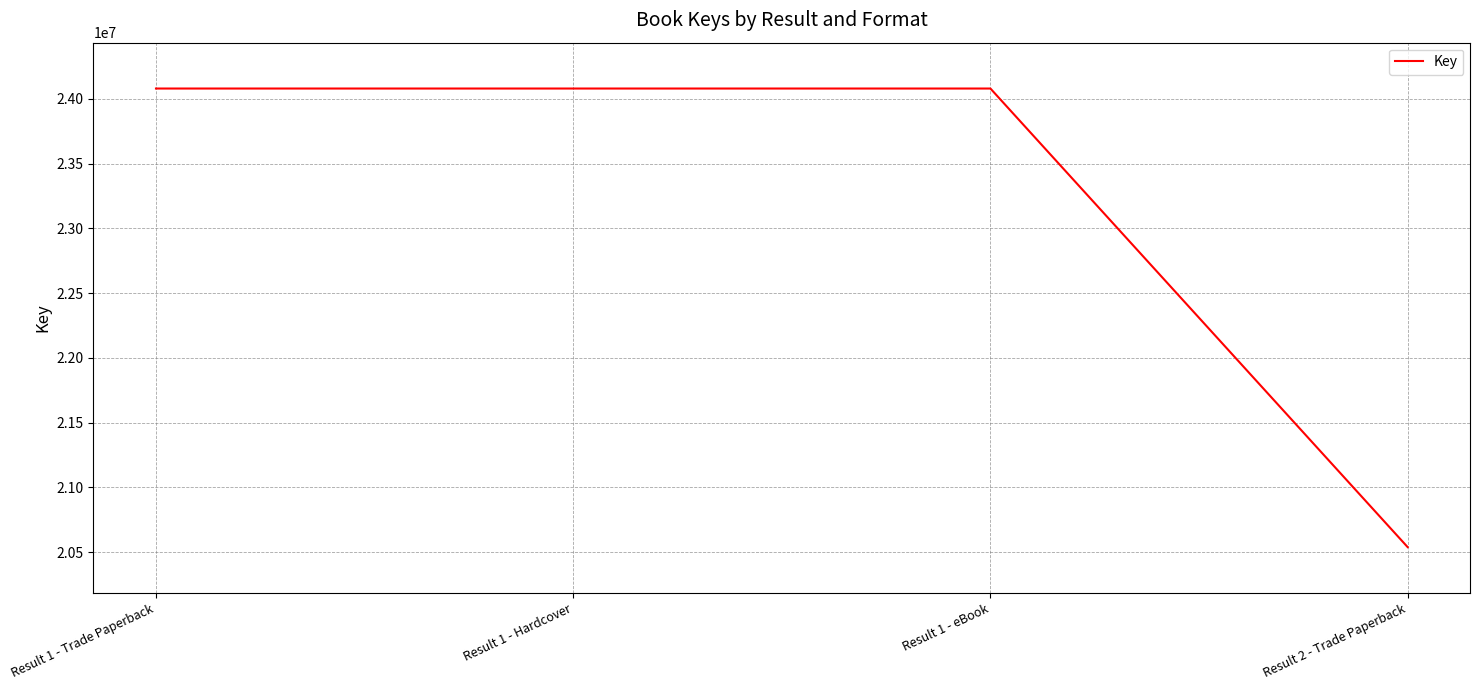

What is the greatest value displayed?

24080699